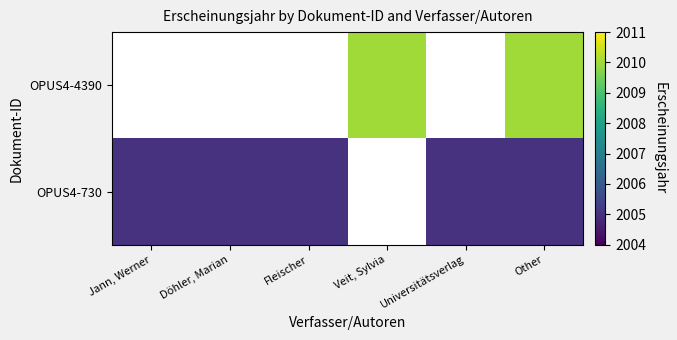

Which category has the lowest value across all series?

Jann, Werner